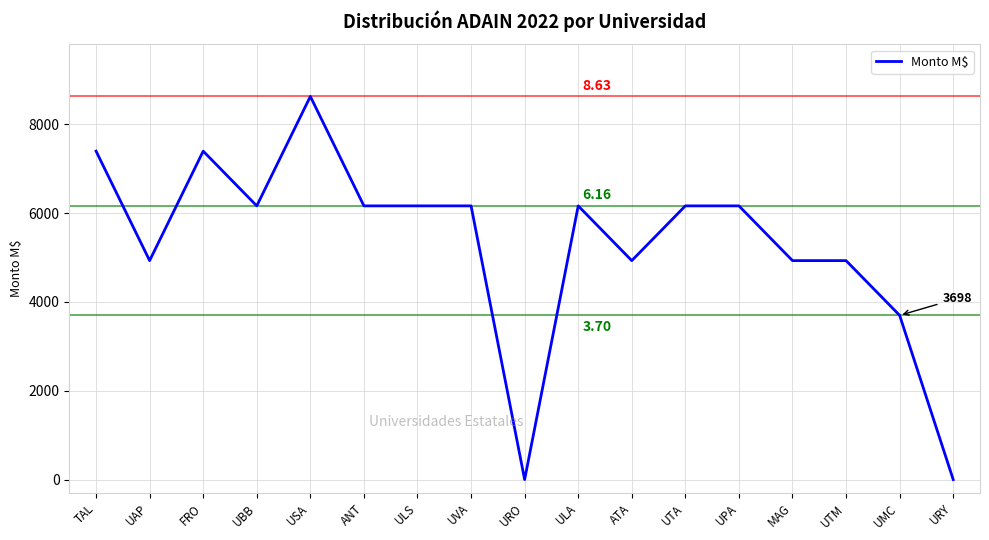

Reading left to right, list all the values displayed in this chart.

7395.3	4930.2	7395.3	6162.7	8627.8	6162.7	6162.7	6162.7	0.0	6162.7	4930.2	6162.7	6162.7	4930.2	4930.2	3697.6	0.0